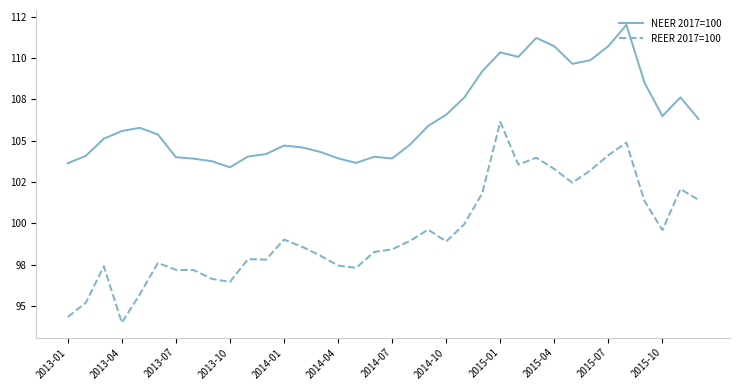

What is the sum of all REER 2017=100 values?

3580.1